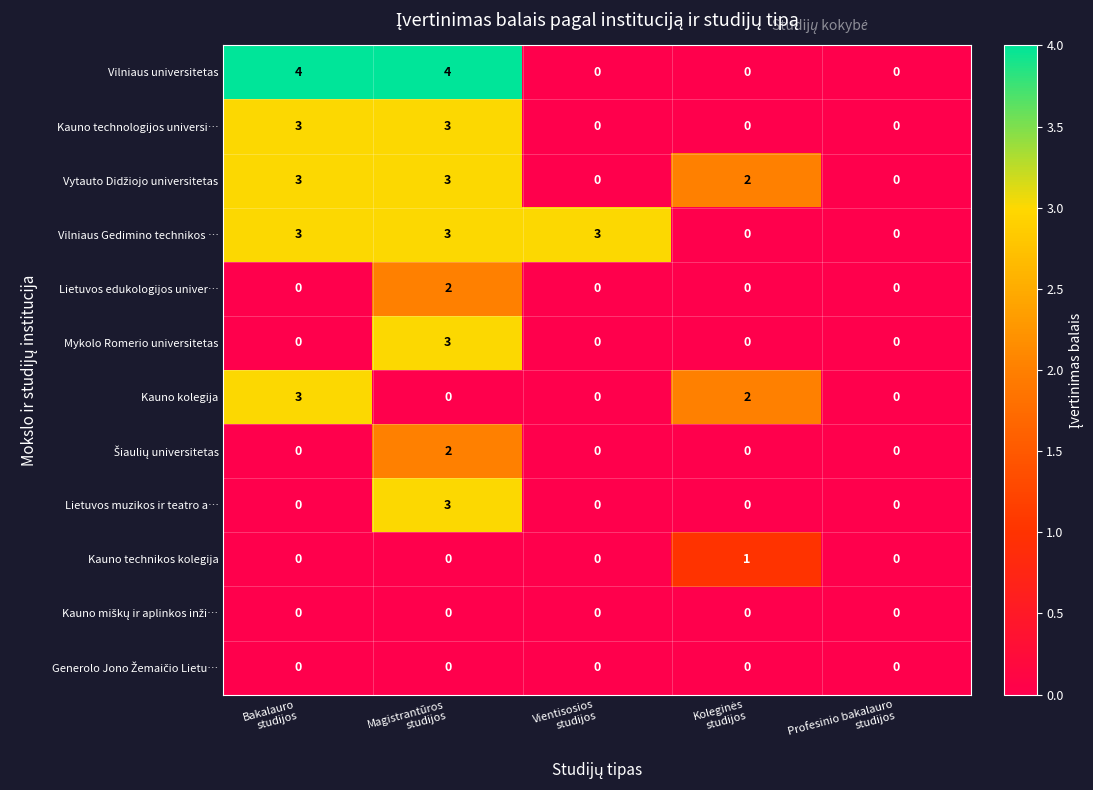

Which series changed the most between Magistrantūros
studijos and Profesinio bakalauro
studijos?

Vilniaus universitetas